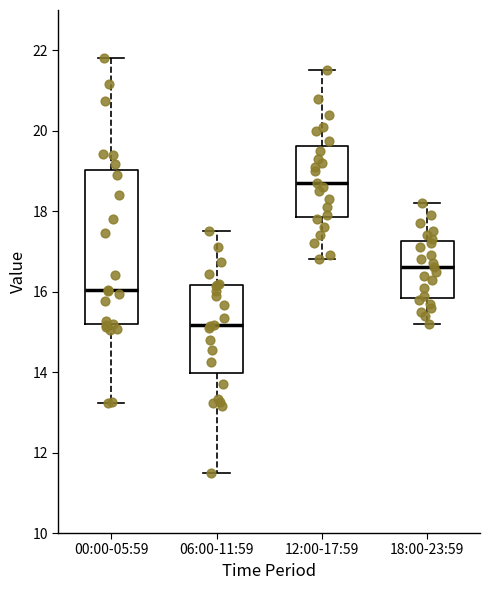

Where does the upper whisker of the box for 18:00-23:59 end on the y-axis? The values are not printed on the chart, so give them approximately, as read against the axis.

18.2